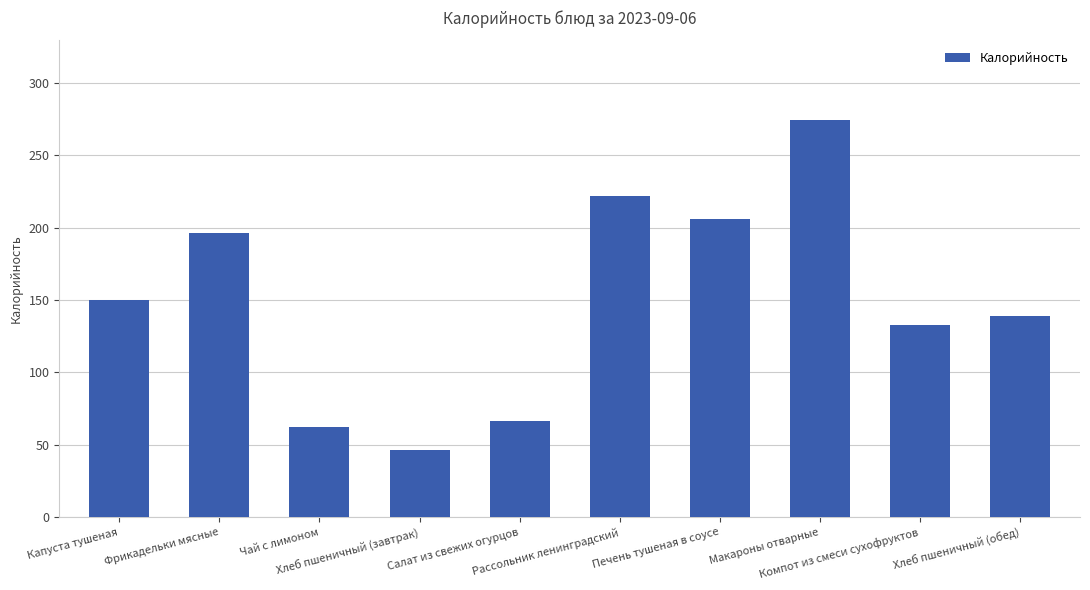

What position from the right is Макароны отварные?

3